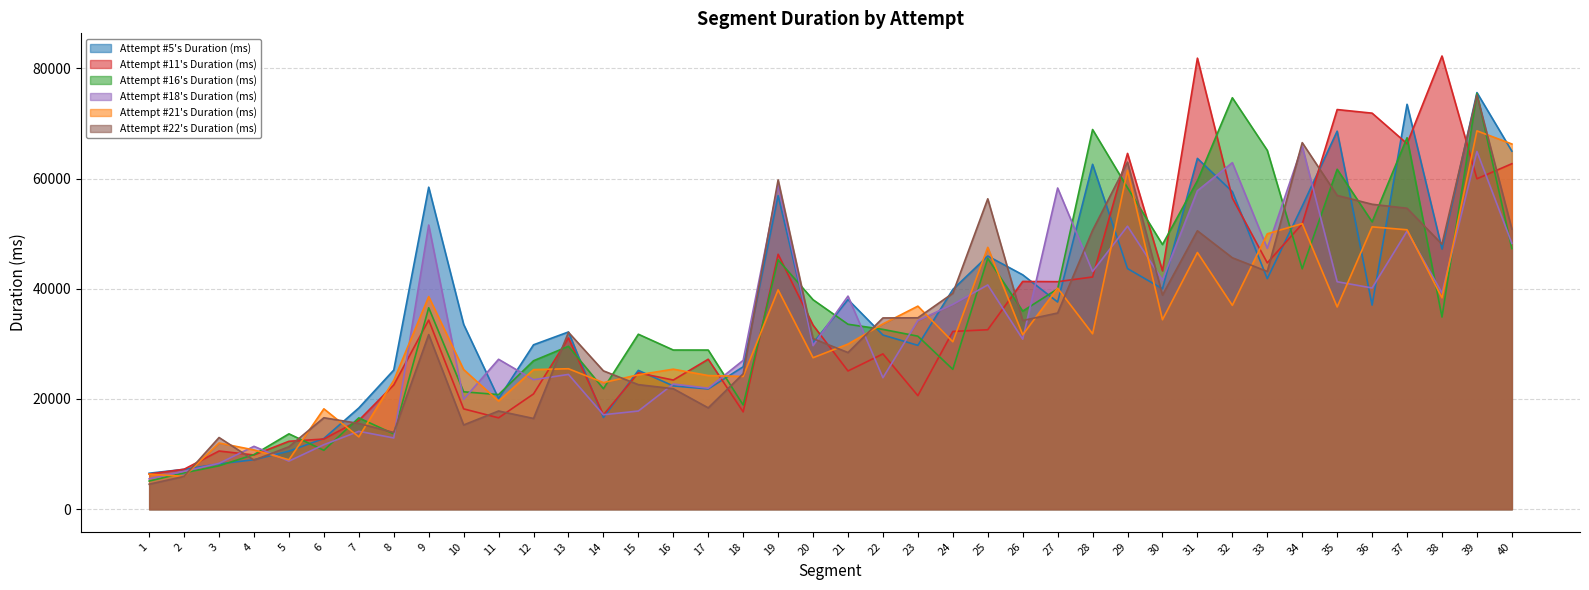

At which label does Attempt #5's Duration (ms) first exceed 37039?

9